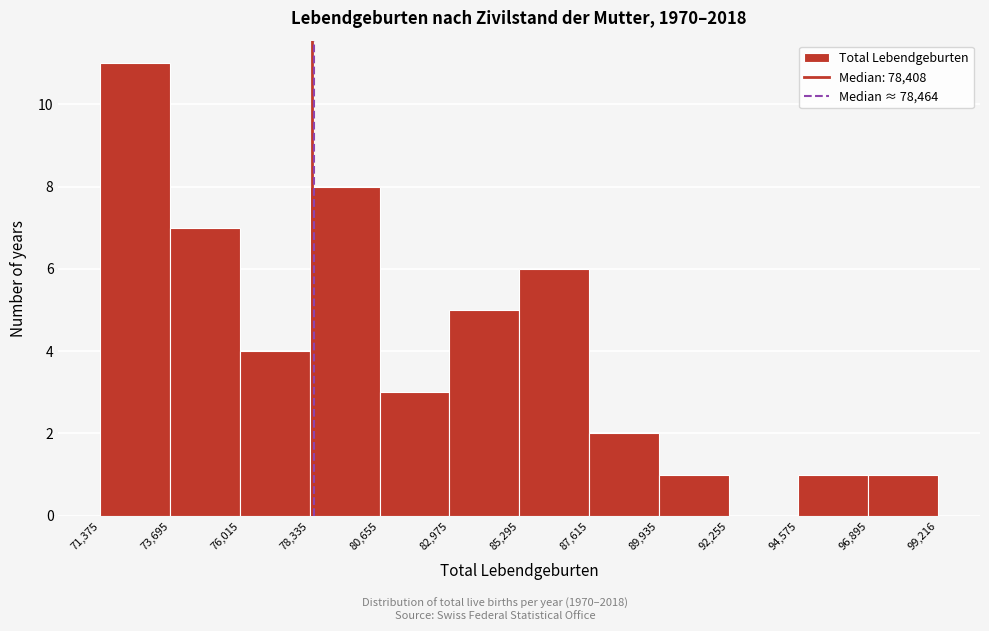

Reading left to right, list every bar in this chart as the range it spans on the x-axis followed by its height. The values are not printed on the chart, so give them approximately, as read against the axis.

71,375 to 73,695: 11
73,695 to 76,015: 7
76,015 to 78,335: 4
78,335 to 80,655: 8
80,655 to 82,975: 3
82,975 to 85,295: 5
85,295 to 87,615: 6
87,615 to 89,935: 2
89,935 to 92,255: 1
92,255 to 94,575: 0
94,575 to 96,895: 1
96,895 to 99,216: 1